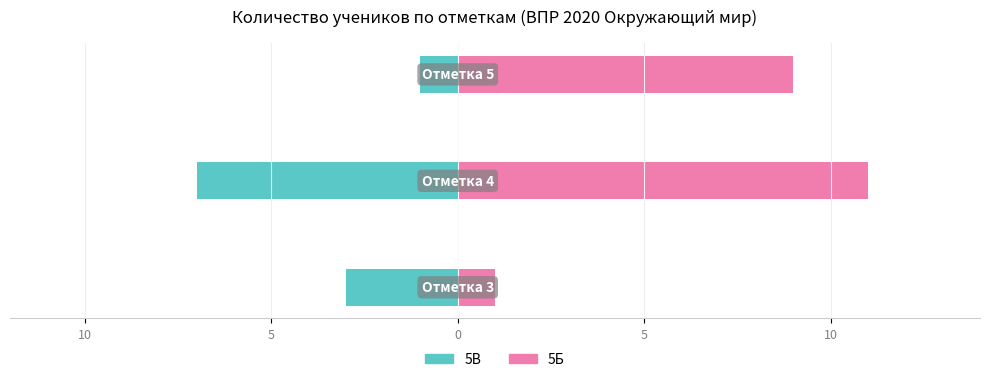

What are all the series names shown in the legend?

5В (класс), 5Б (класс)